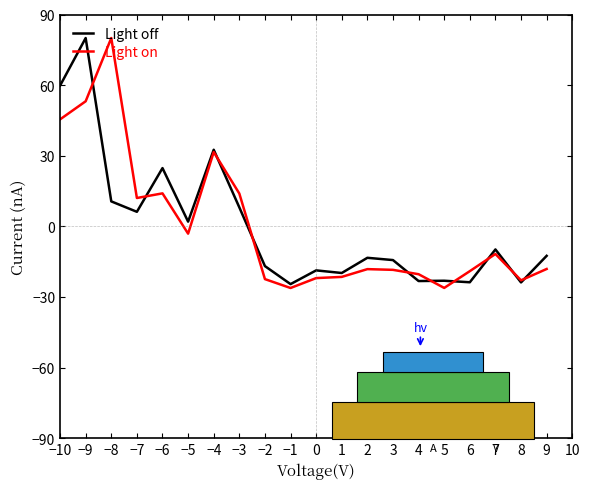

At which label is Light on closest to 26?

−4